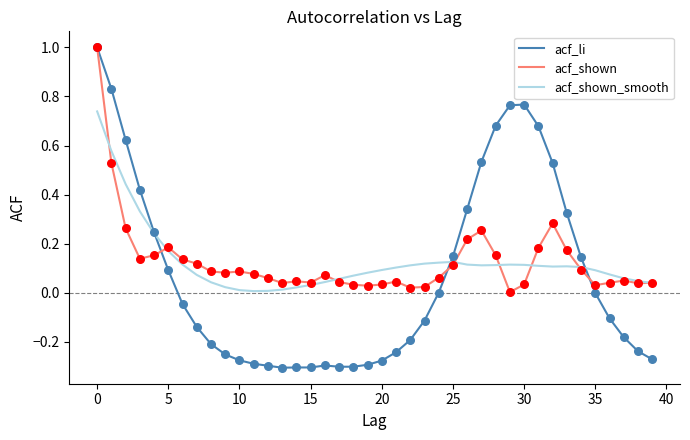

At how many categories does at least one series exceed 0?

40